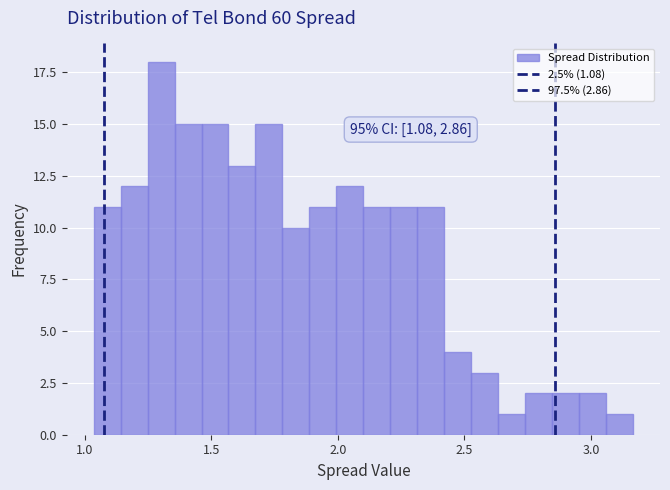

Read against the x-axis, roughly where is the centre of the tallest bar?

1.30